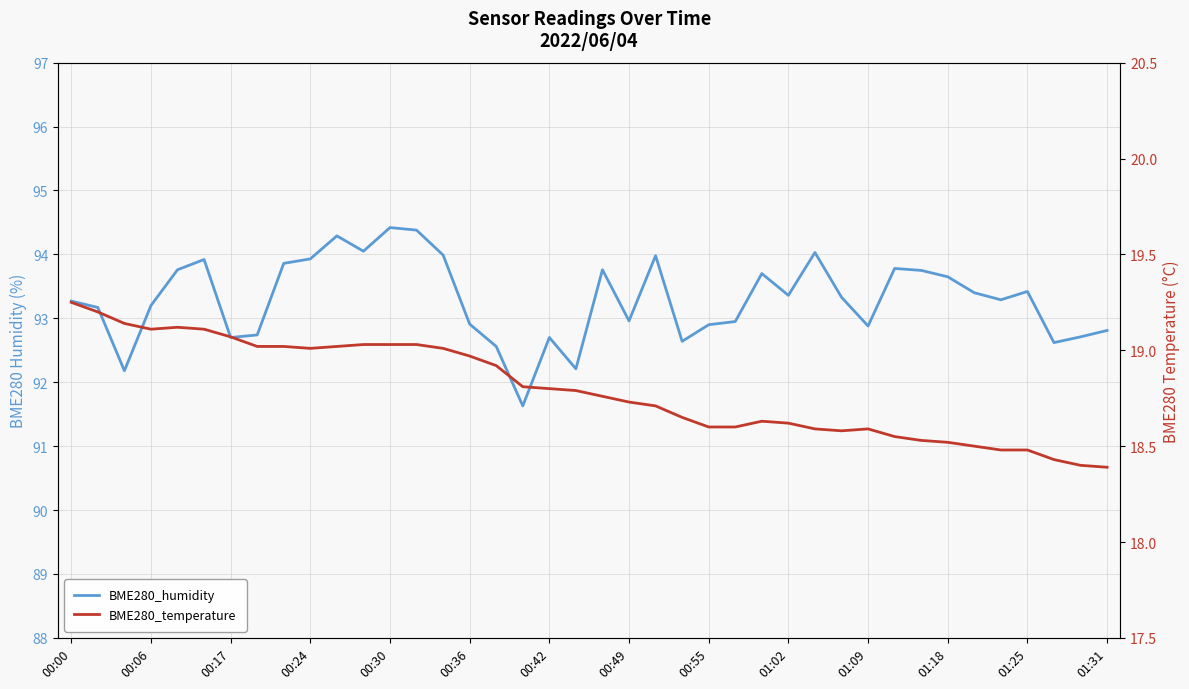

Rank the series by their maximum value, from lowest to highest.

BME280_temperature, BME280_humidity